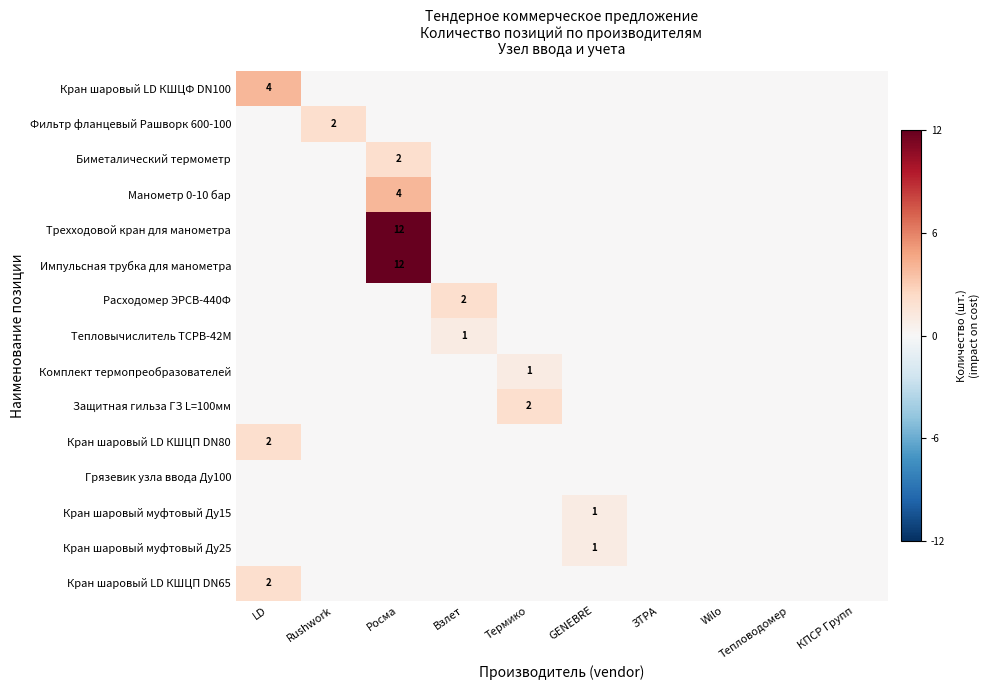

True or false: Импульсная трубка для манометра has a value of 0.0 at LD.

True